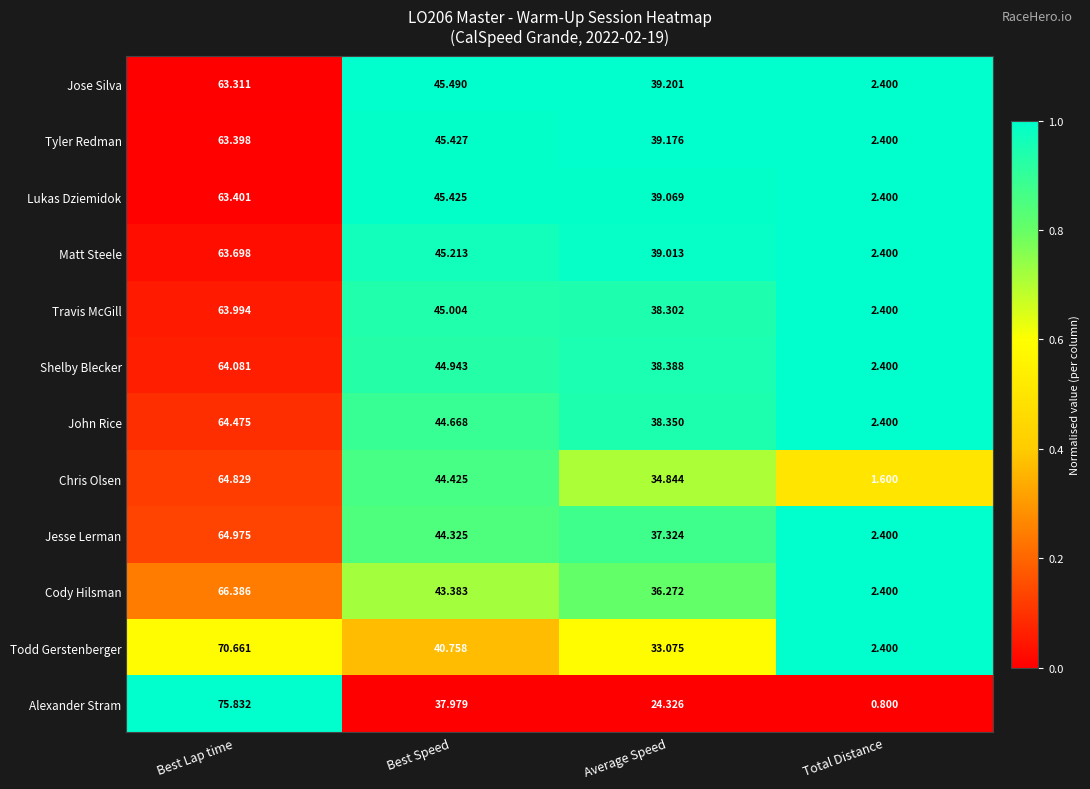

Count the number of categories in the chart.

4